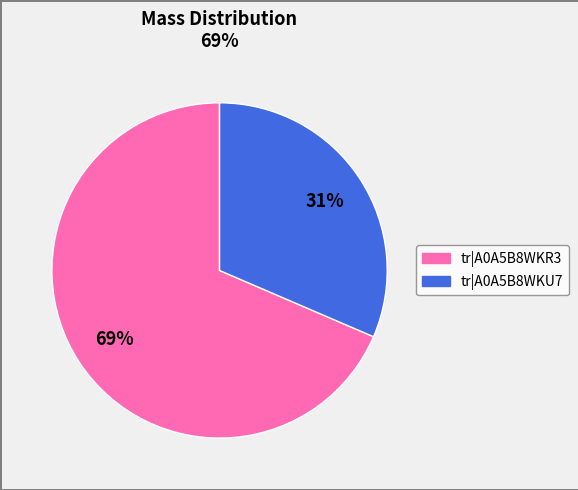

Is there a majority slice in this chart?

Yes